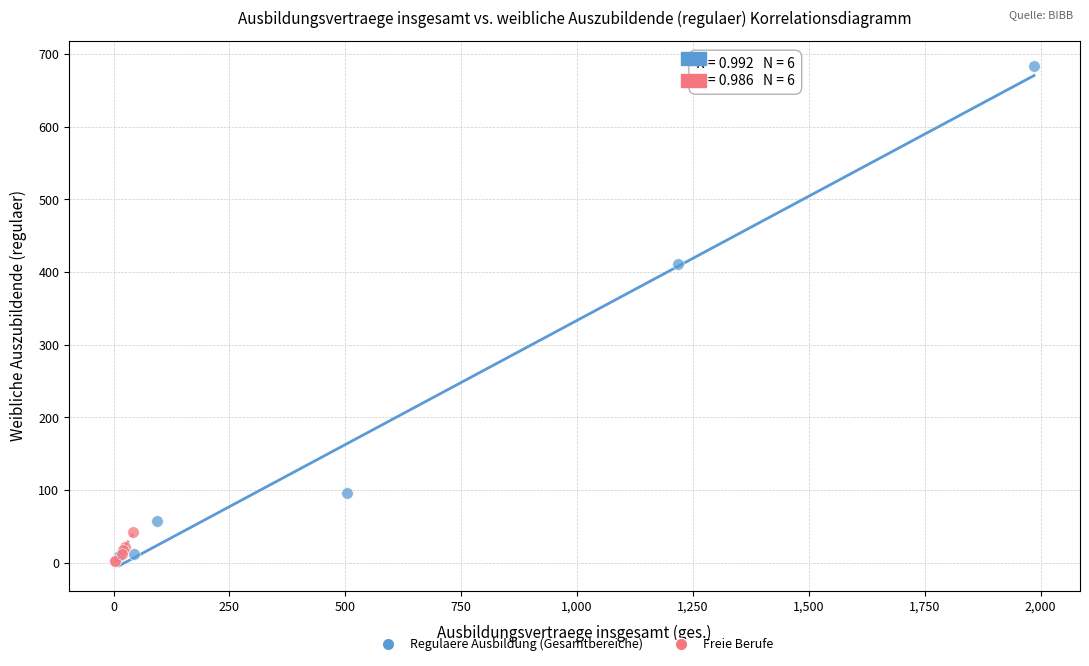

Which series has the largest Y range (max minus min)?

Regulaere Ausbildung (Gesamtbereiche)